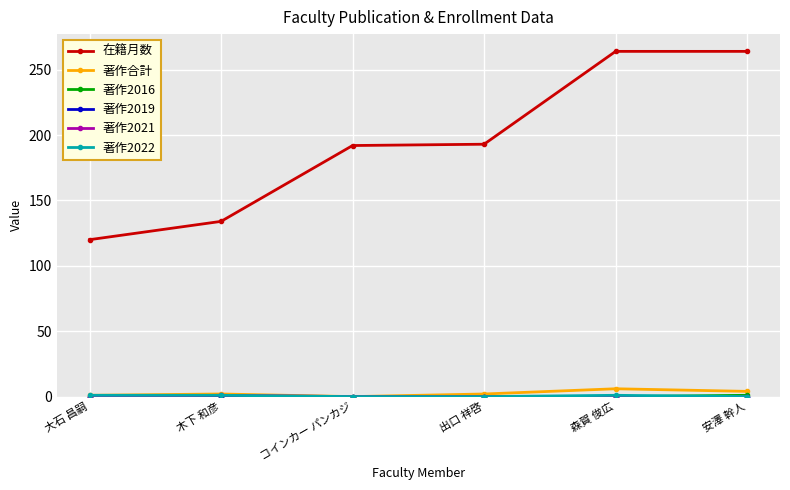

What is the maximum value shown in the chart?

264